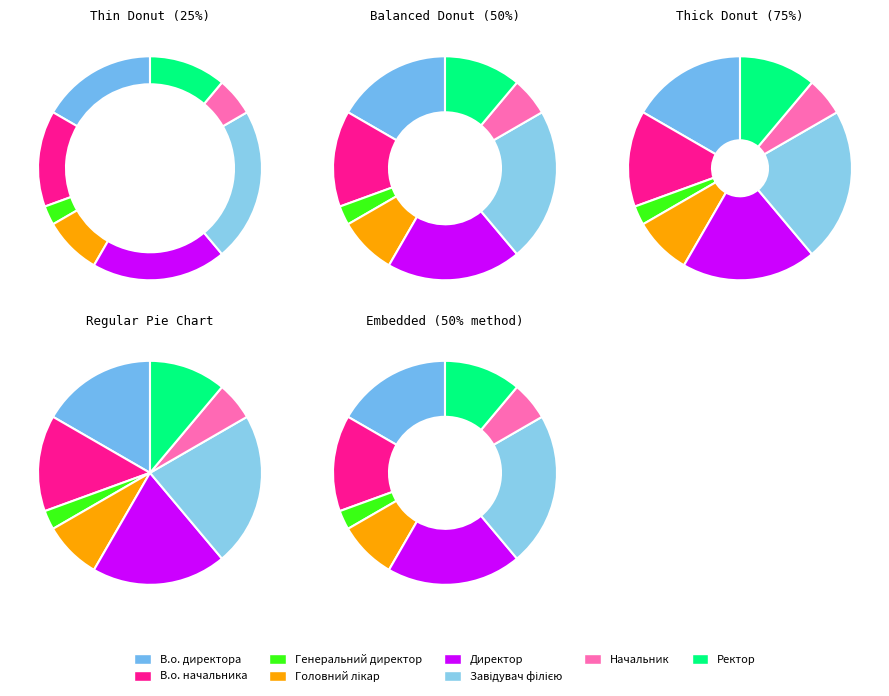

Is it true that В.о. начальника is 3% of the pie?

False